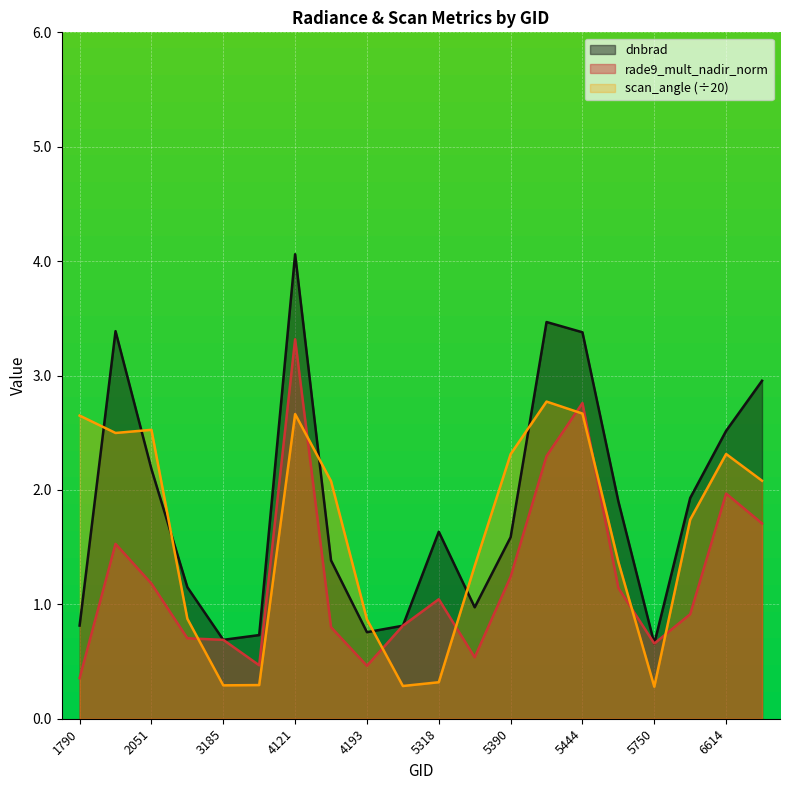

What is the total value across all series at 6614?

6.8